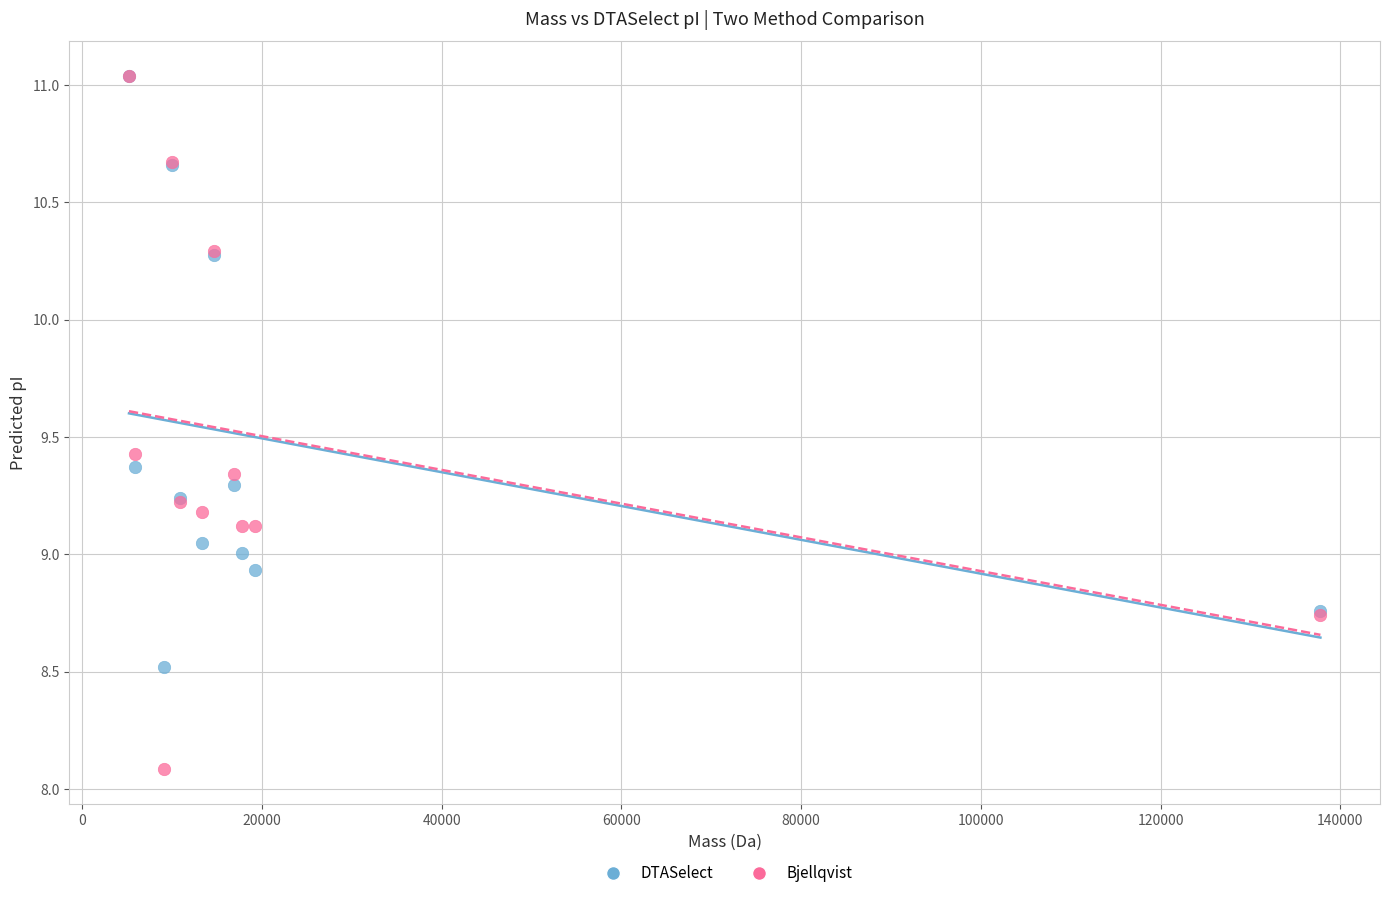

Which series has the widest spread of Y values?

Bjellqvist